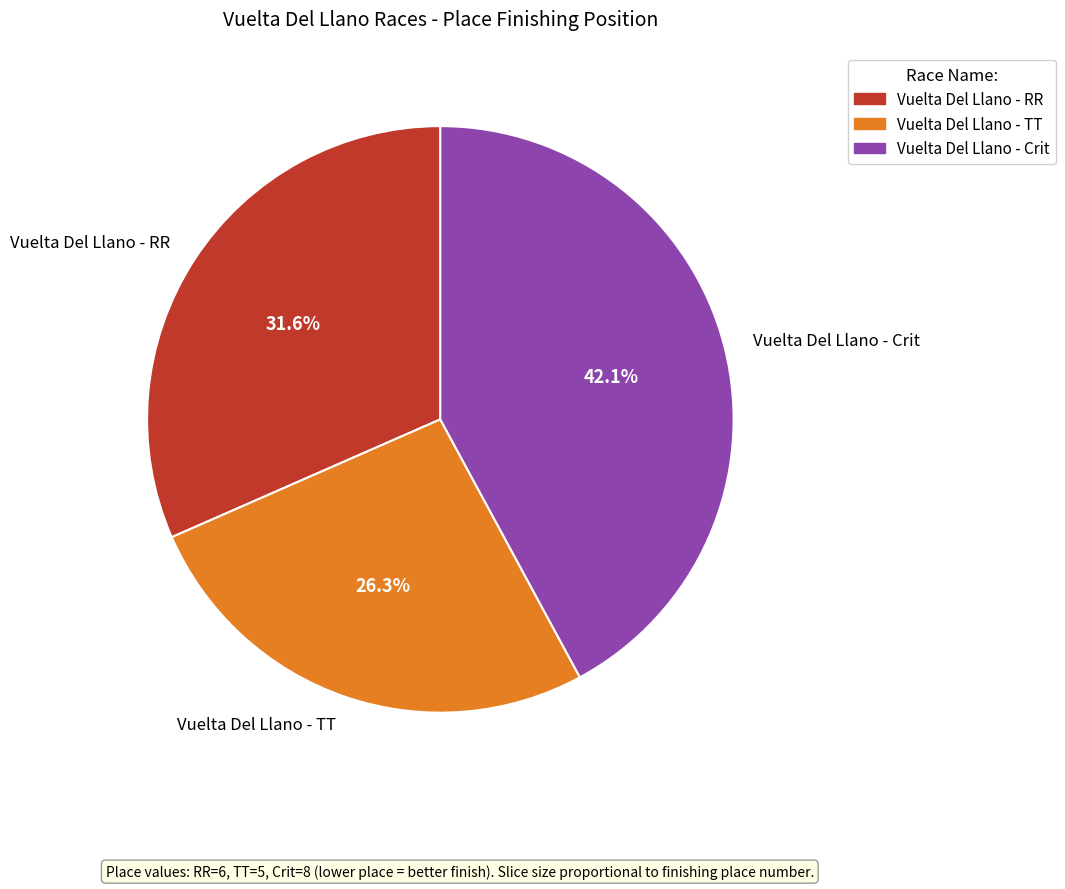

Does Vuelta Del Llano - Crit account for over 50% of the chart?

No